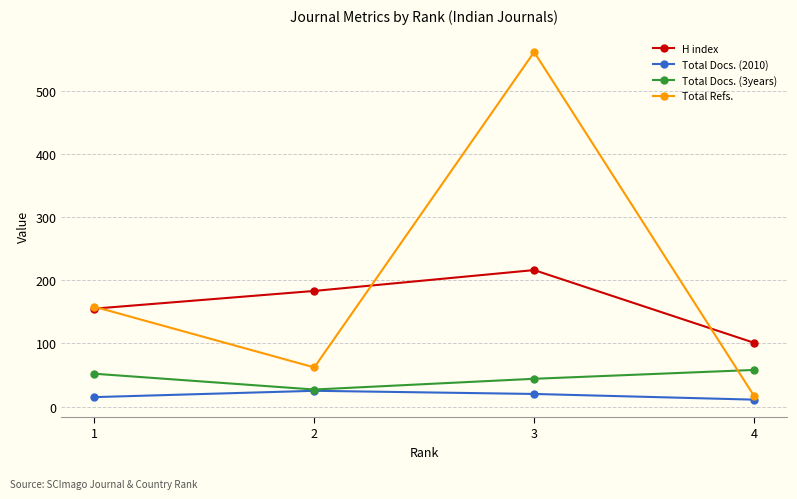

At which label does Total Docs. (2010) first exceed 20?

2